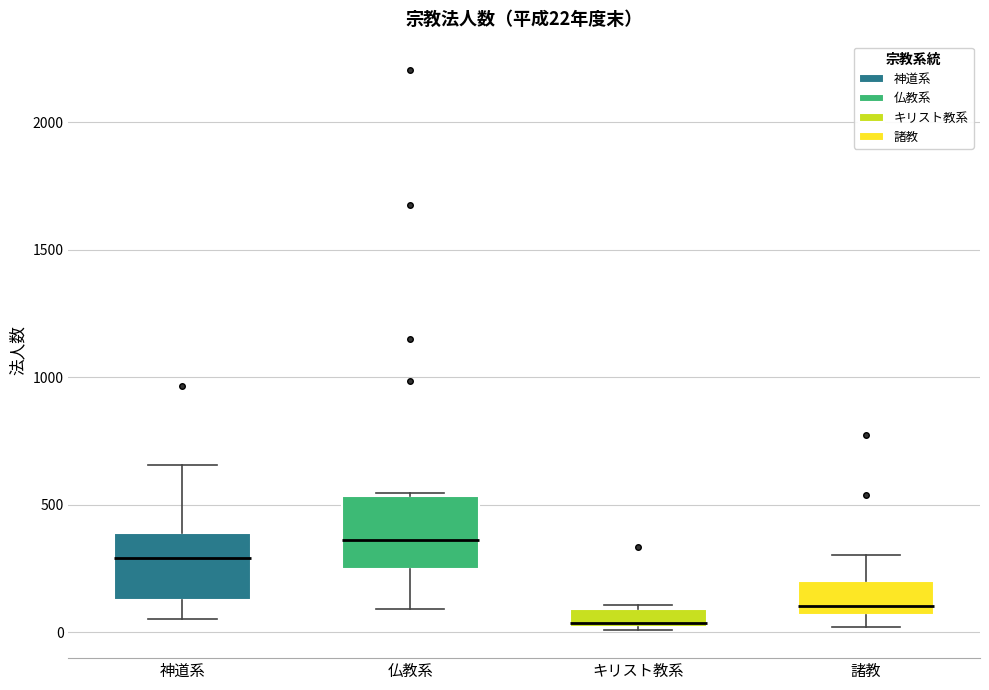

Which box has the highest median line?

仏教系